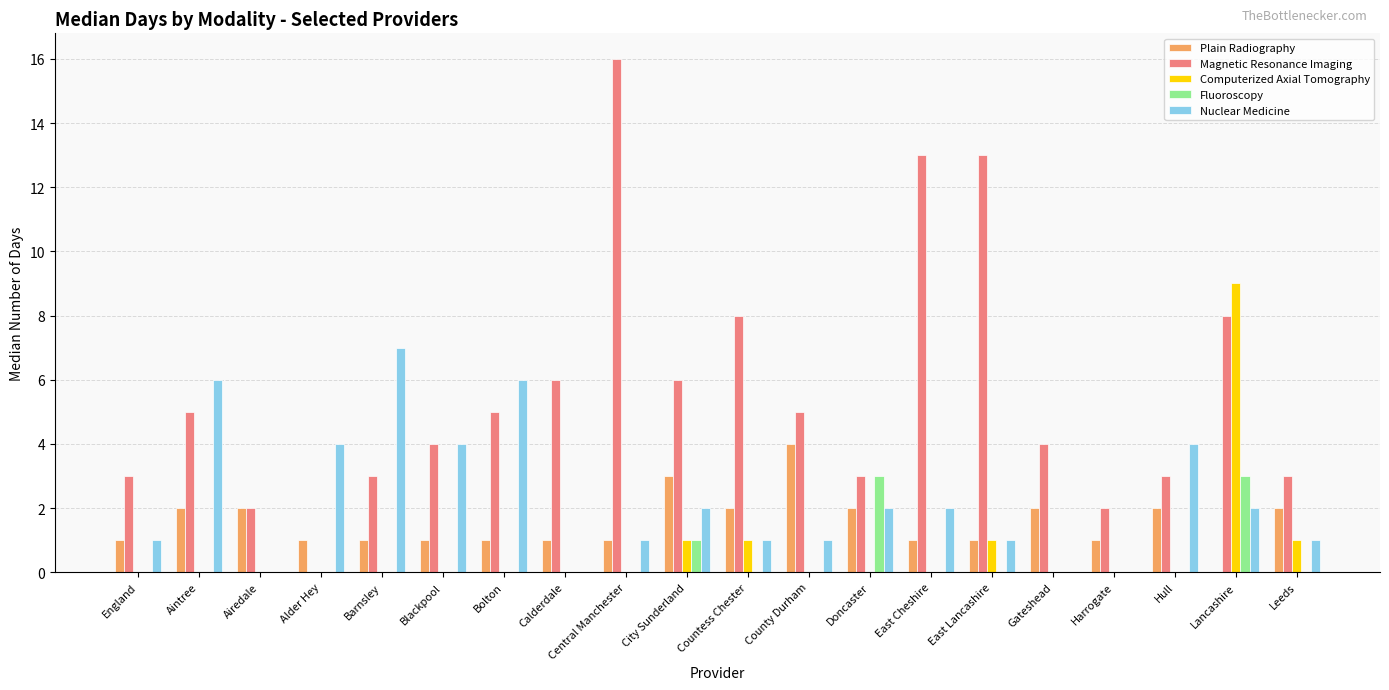

What value does the Magnetic Resonance Imaging series have at City Sunderland, to the nearest 10?

10